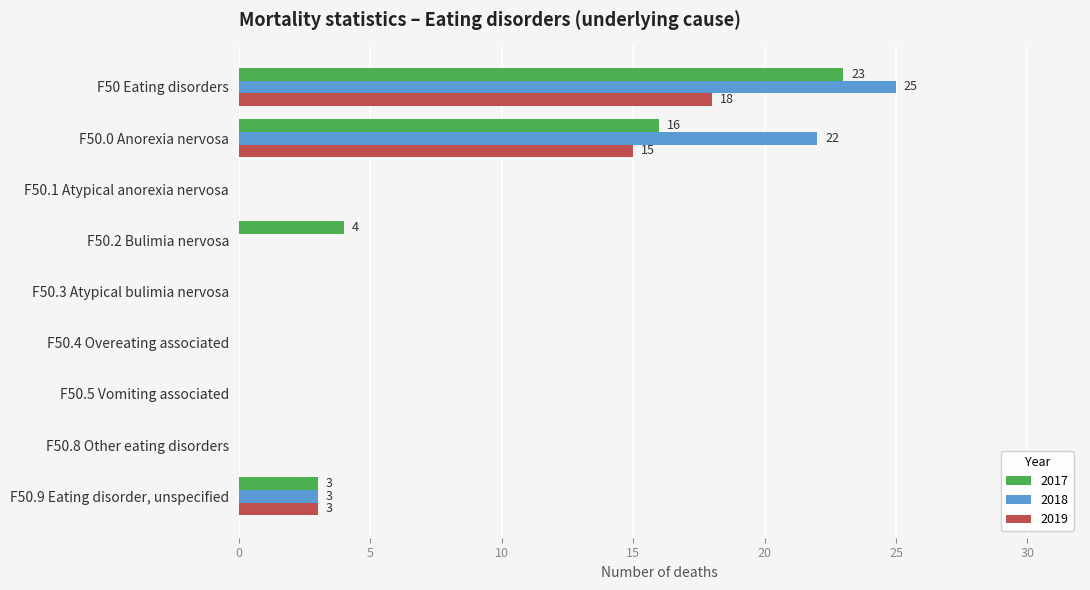

Is the value of 2017 at F50.8 Other eating disorders greater than the value of 2018 at F50.0 Anorexia nervosa?

No